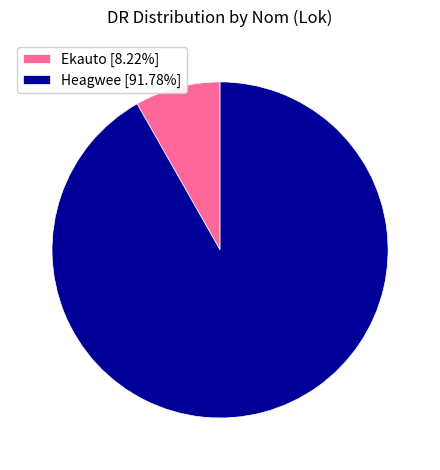

Which slice is the smallest?

Ekauto